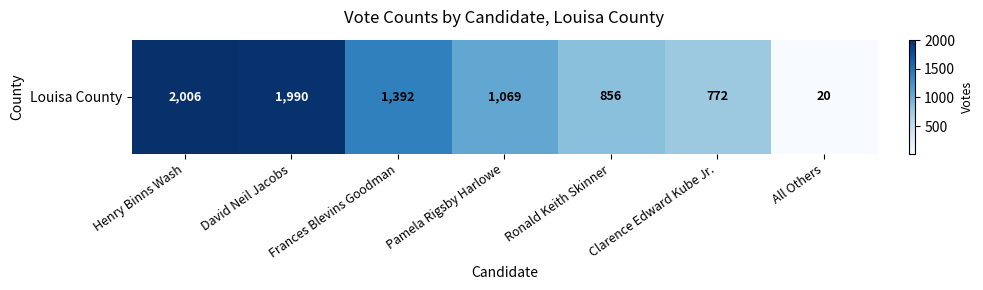

What is the average value?

1158